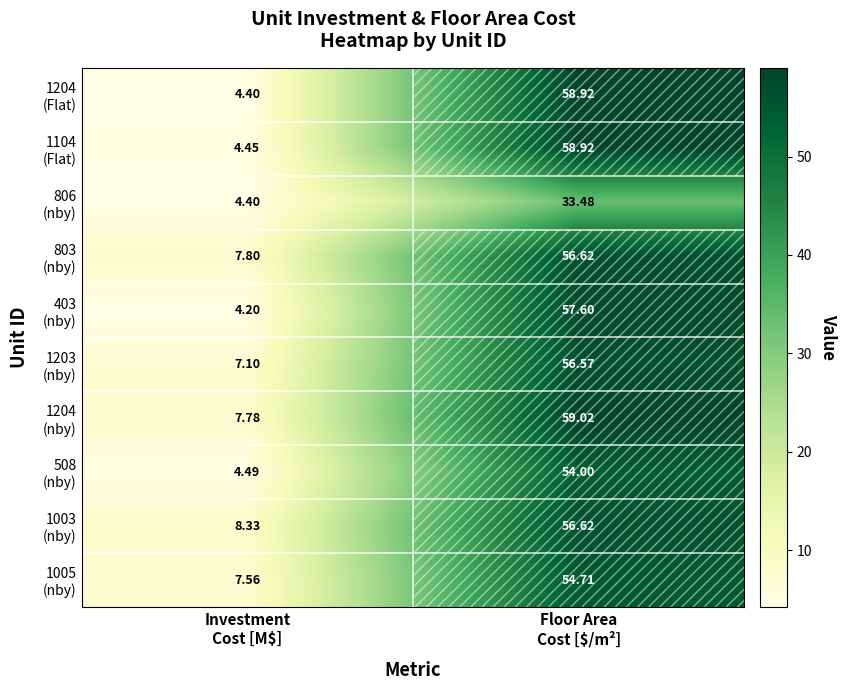

Count the number of categories in the chart.

2